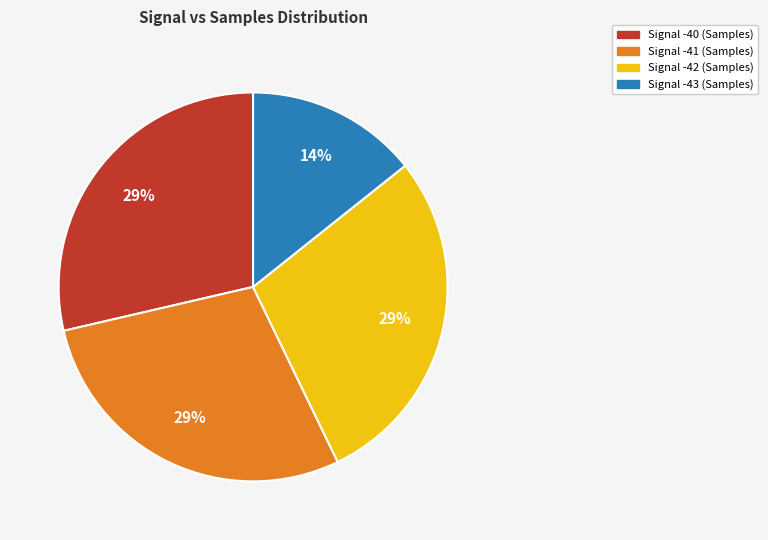

What is the ratio of the value at Signal -40 (Samples) to the value at Signal -41 (Samples)?

1.0